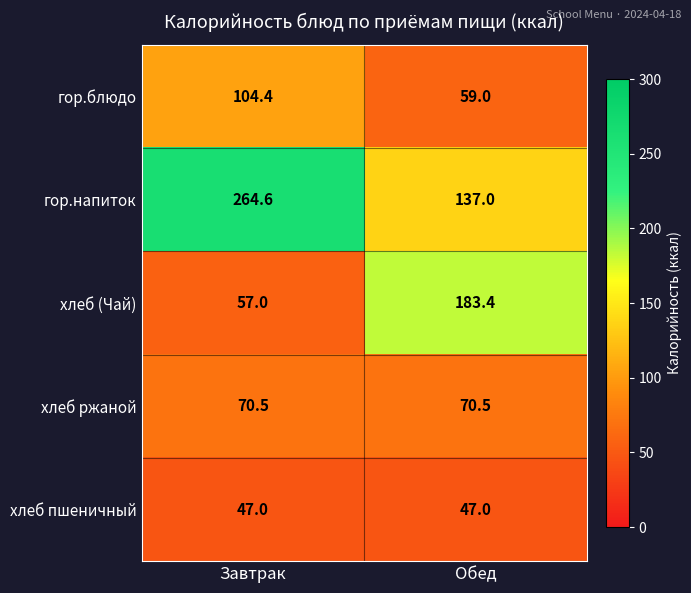

Reading right to left, transcribe all the data shown in this chart.

гор.блюдо: Обед=59.0	Завтрак=104.4
гор.напиток: Обед=137.0	Завтрак=264.6
хлеб (Чай): Обед=183.4	Завтрак=57.0
хлеб ржаной: Обед=70.5	Завтрак=70.5
хлеб пшеничный: Обед=47.0	Завтрак=47.0